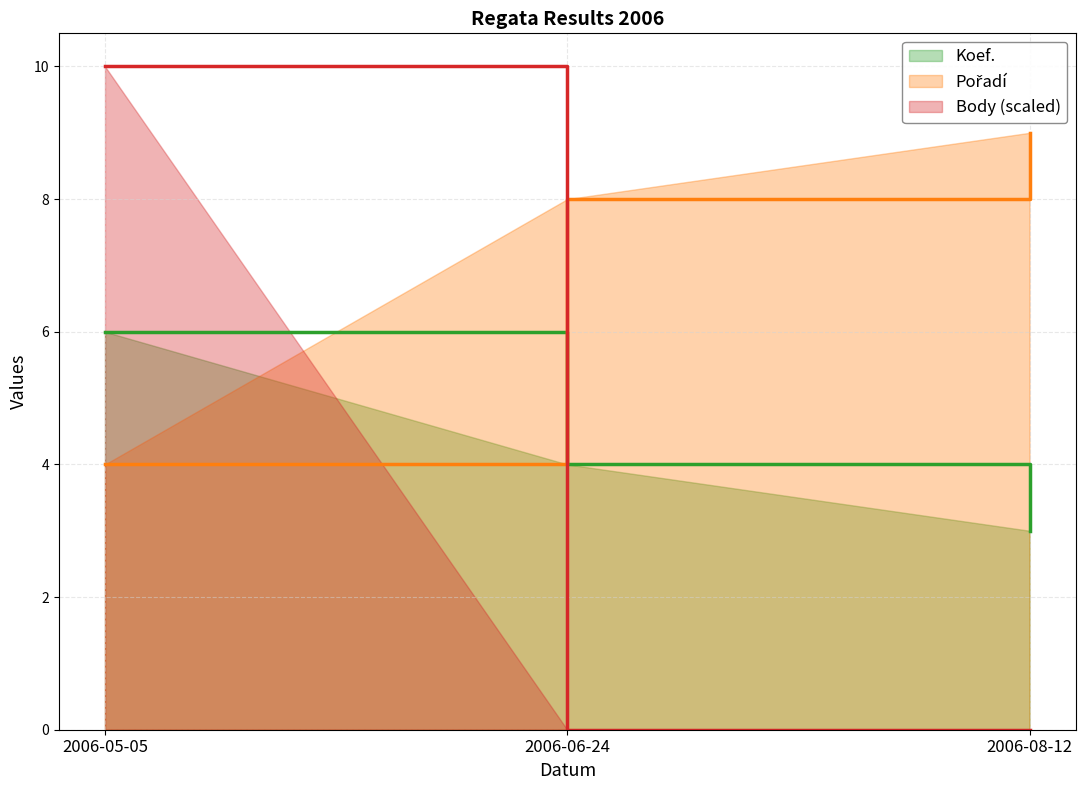

How many series are shown in this chart?

3